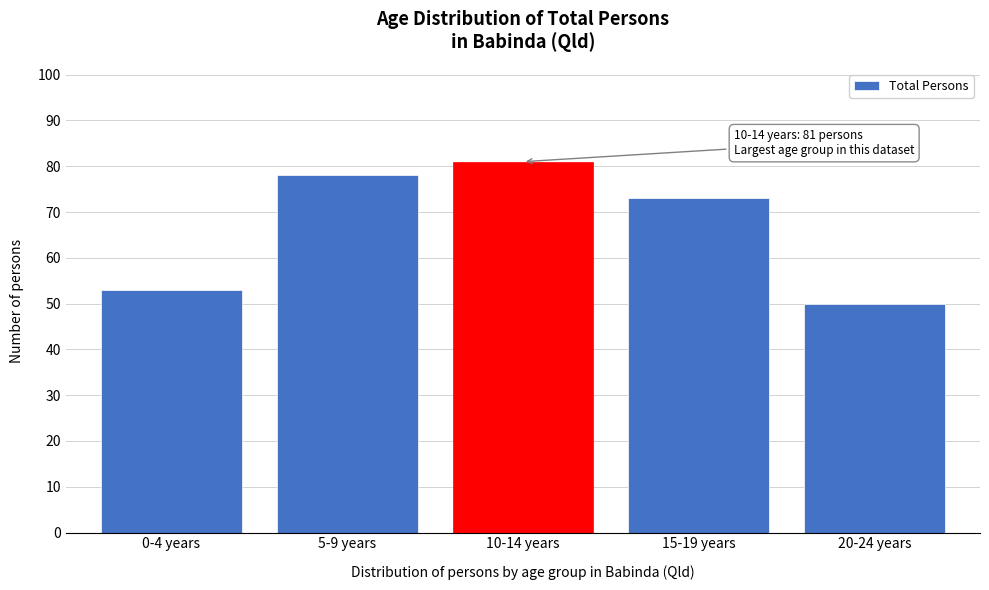

Reading left to right, list all the values displayed in this chart.

0-4 years=53	5-9 years=78	10-14 years=81	15-19 years=73	20-24 years=50